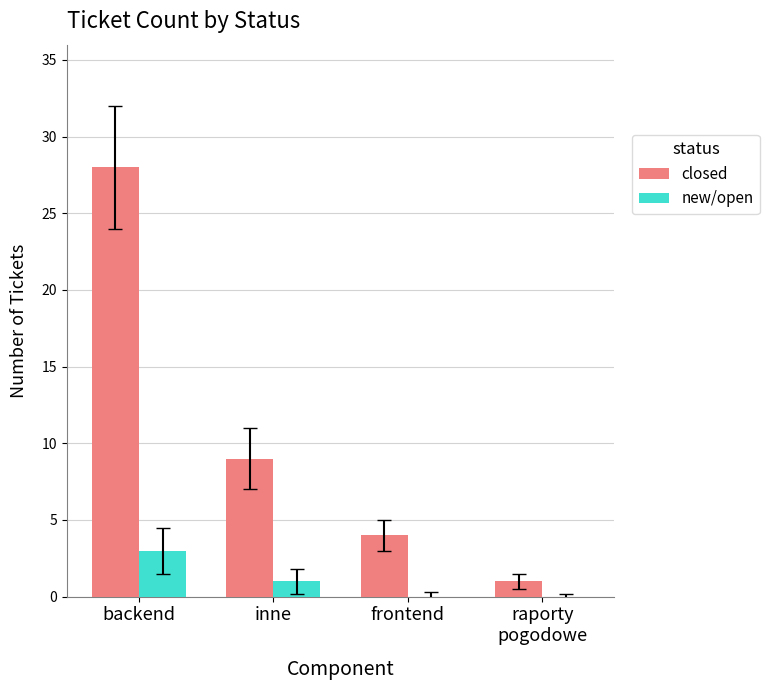

Where is closed nearest to the value 14?

inne